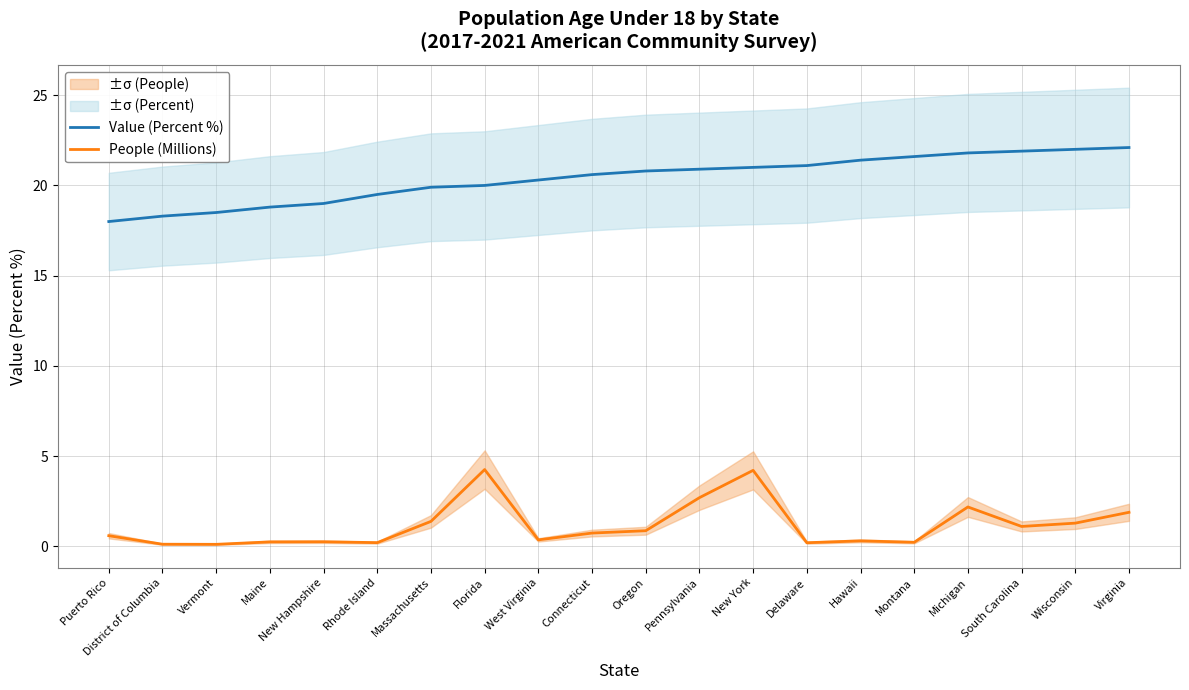

What is the average value of the People (Millions) series?

1.2